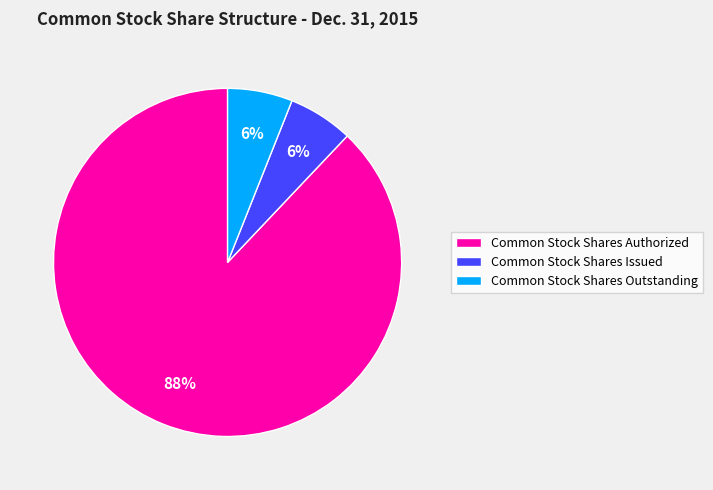

To the nearest percent, what is the combined percentage of Common Stock Shares Outstanding and Common Stock Shares Issued?

12%